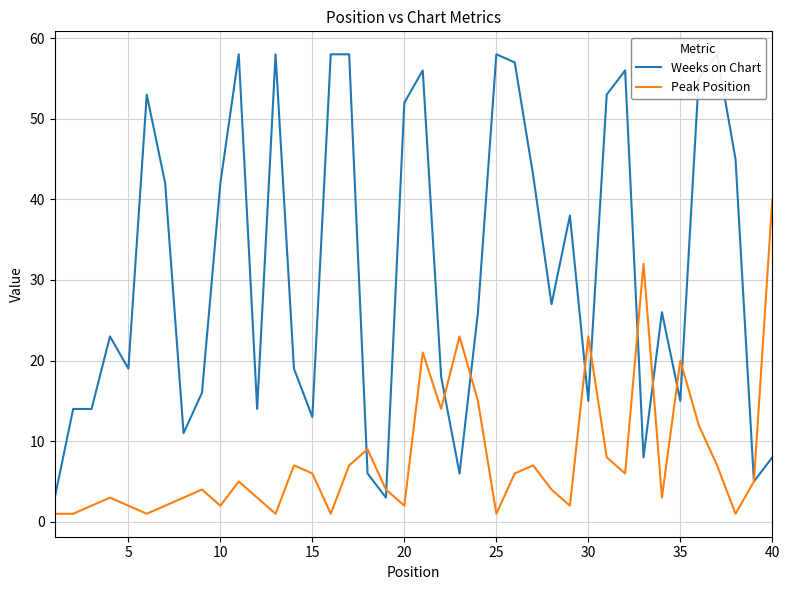

How many values in the Peak Position series exceed 5?

18